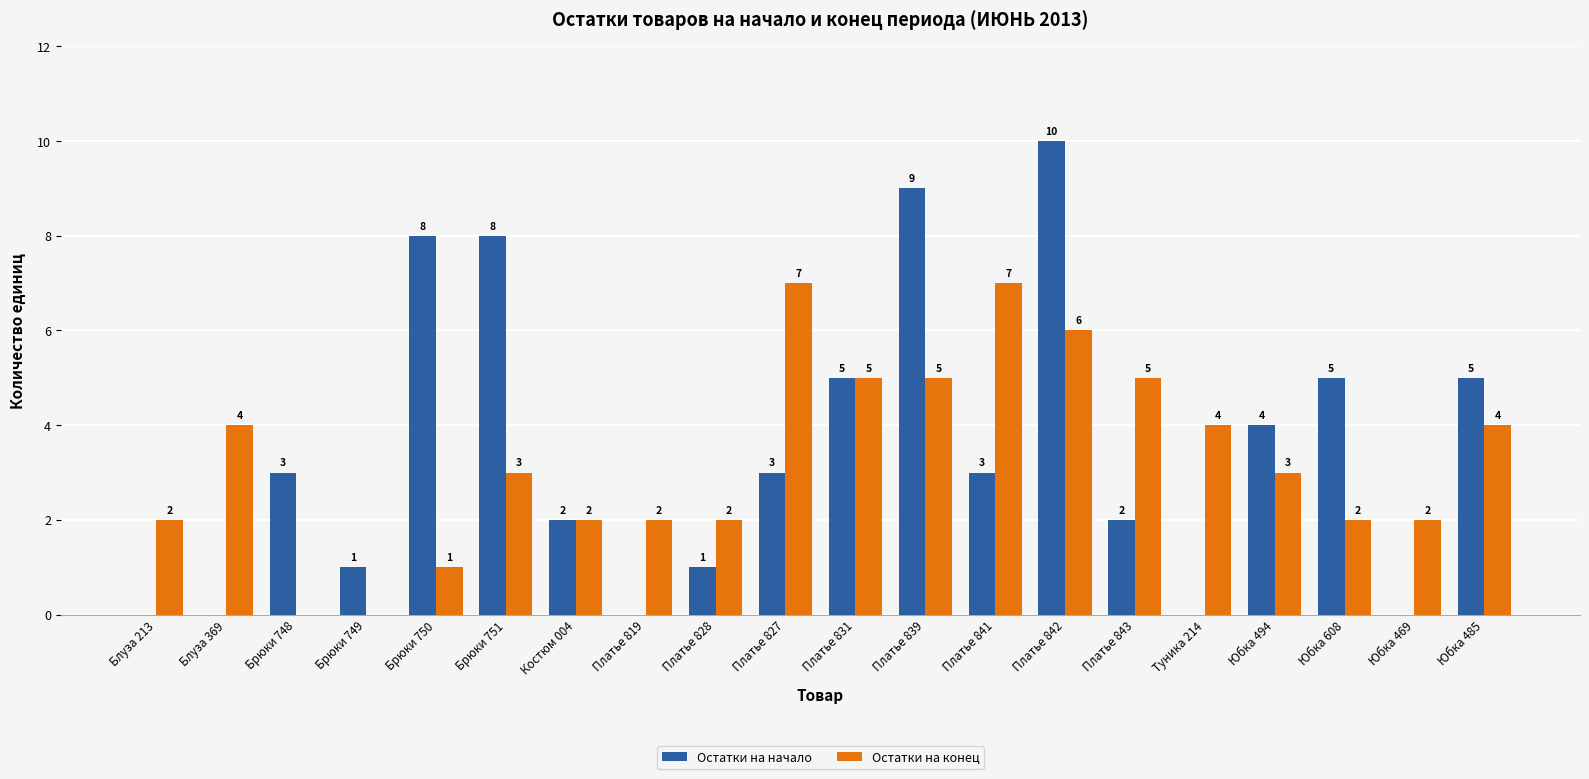

What is the sum of the Остатки на начало values at Платье 828 and Блуза 369?

1